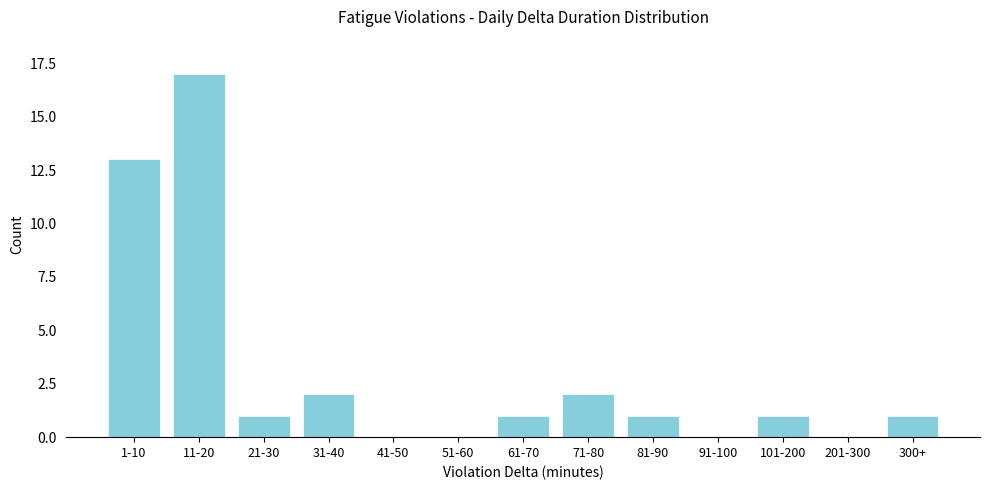

Reading left to right, transcribe all the data shown in this chart.

1-10=13	11-20=17	21-30=1	31-40=2	41-50=0	51-60=0	61-70=1	71-80=2	81-90=1	91-100=0	101-200=1	201-300=0	300+=1